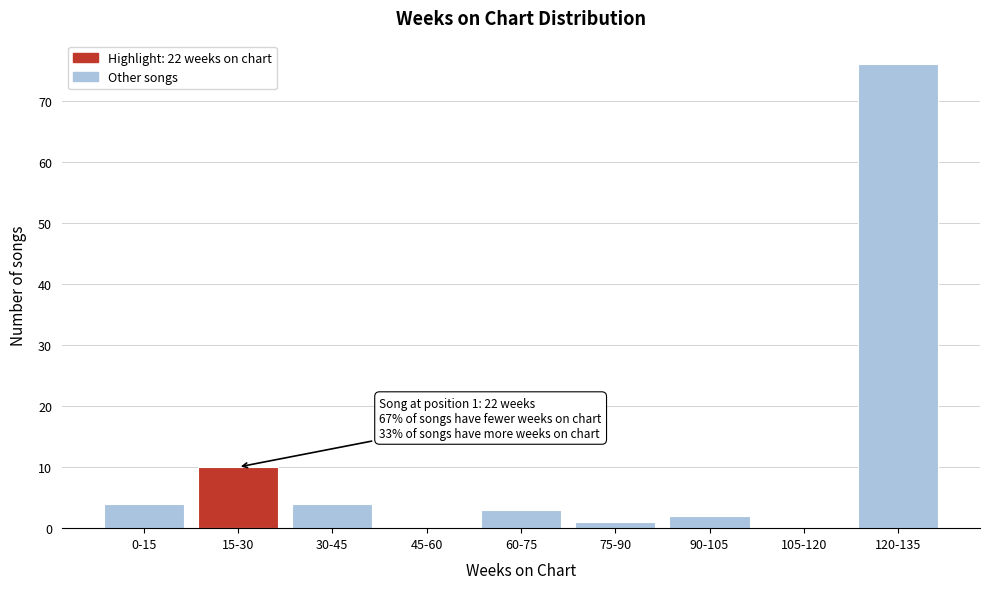

Reading right to left, extract all data points from this chart.

120-135=76	105-120=0	90-105=2	75-90=1	60-75=3	45-60=0	30-45=4	15-30=10	0-15=4